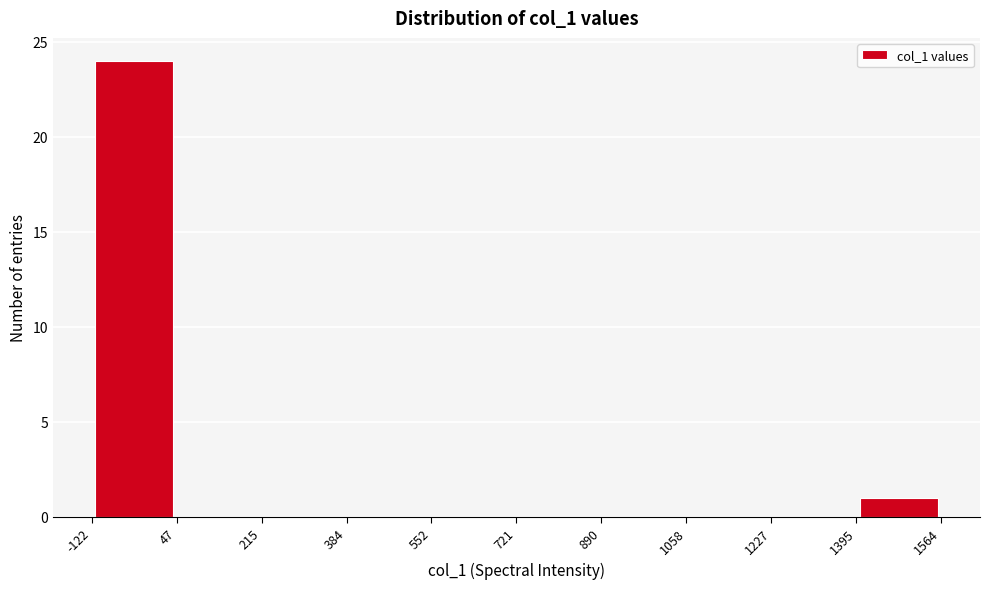

Reading left to right, list every bar in this chart as the range it spans on the x-axis followed by its height. The values are not printed on the chart, so give them approximately, as read against the axis.

-122 to 47: 24
47 to 215: 0
215 to 384: 0
384 to 552: 0
552 to 721: 0
721 to 890: 0
890 to 1058: 0
1058 to 1227: 0
1227 to 1395: 0
1395 to 1564: 1